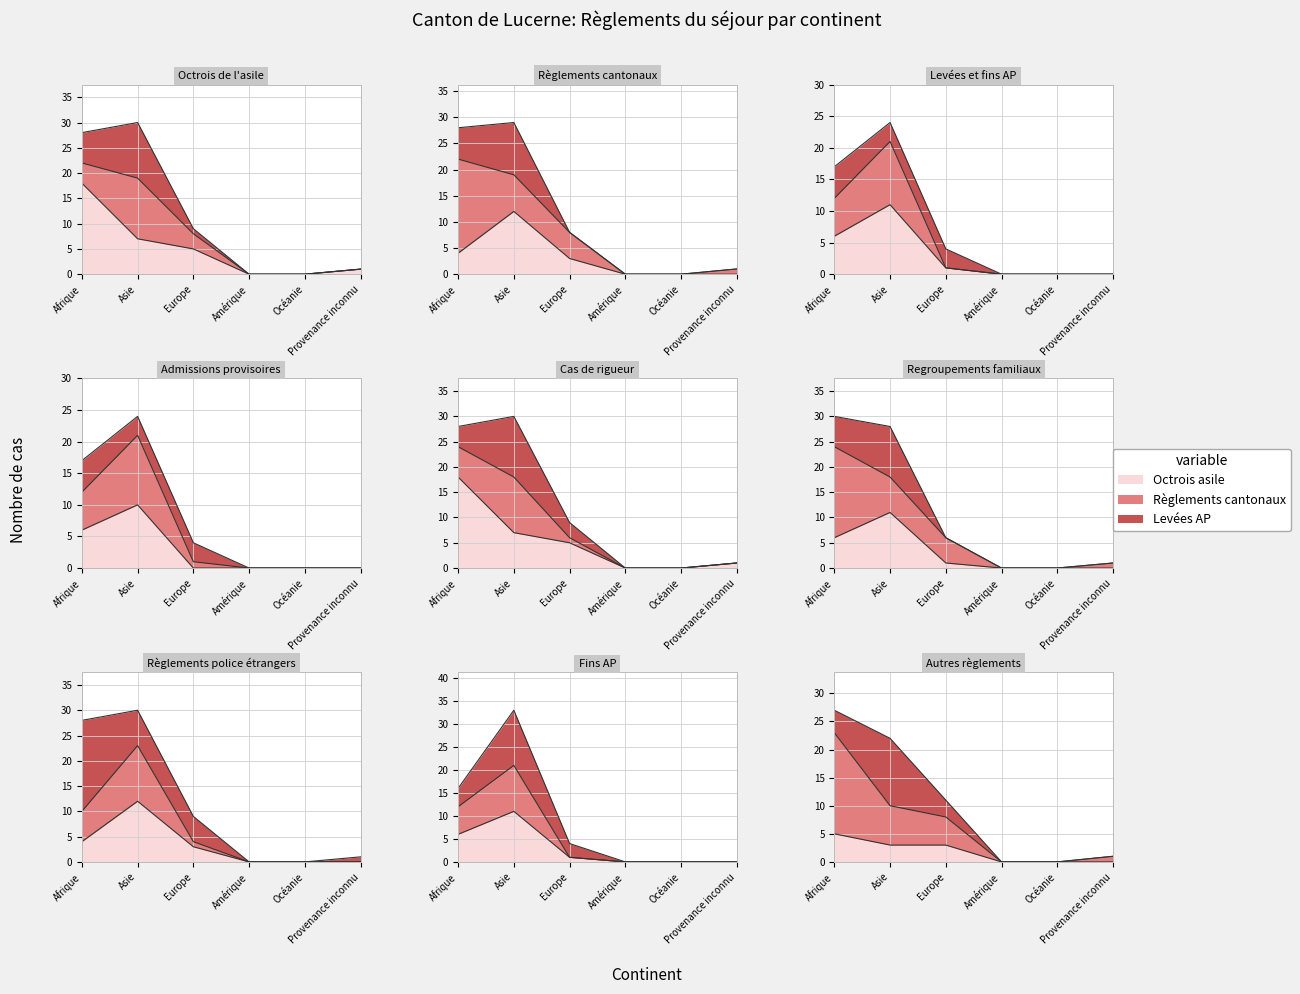

Rank the categories by Levées et fins AP (Total) value from highest to lowest.

Asie, Afrique, Europe, Amérique, Océanie, Provenance inconnu